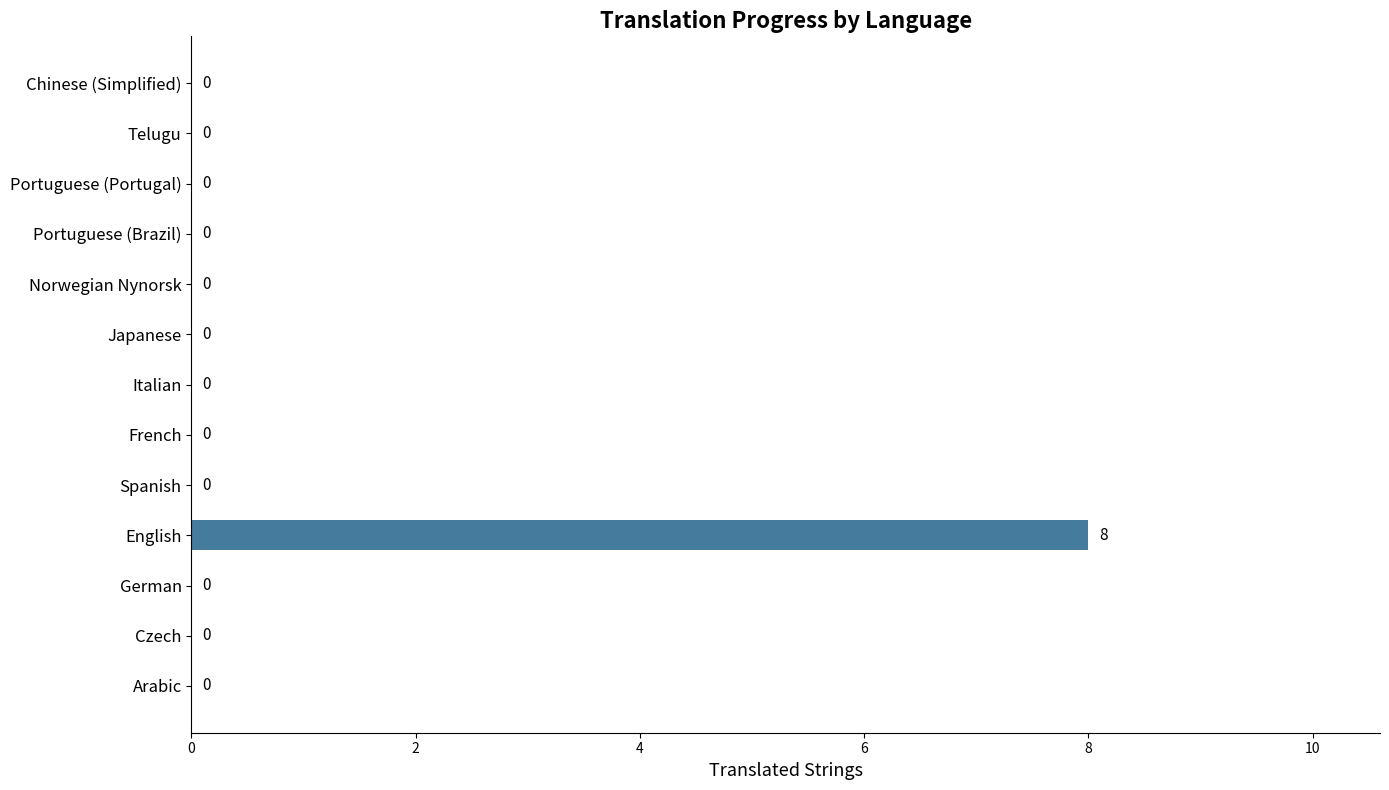

Reading bottom to top, transcribe all the data shown in this chart.

Arabic=0	Czech=0	German=0	English=8	Spanish=0	French=0	Italian=0	Japanese=0	Norwegian Nynorsk=0	Portuguese (Brazil)=0	Portuguese (Portugal)=0	Telugu=0	Chinese (Simplified)=0